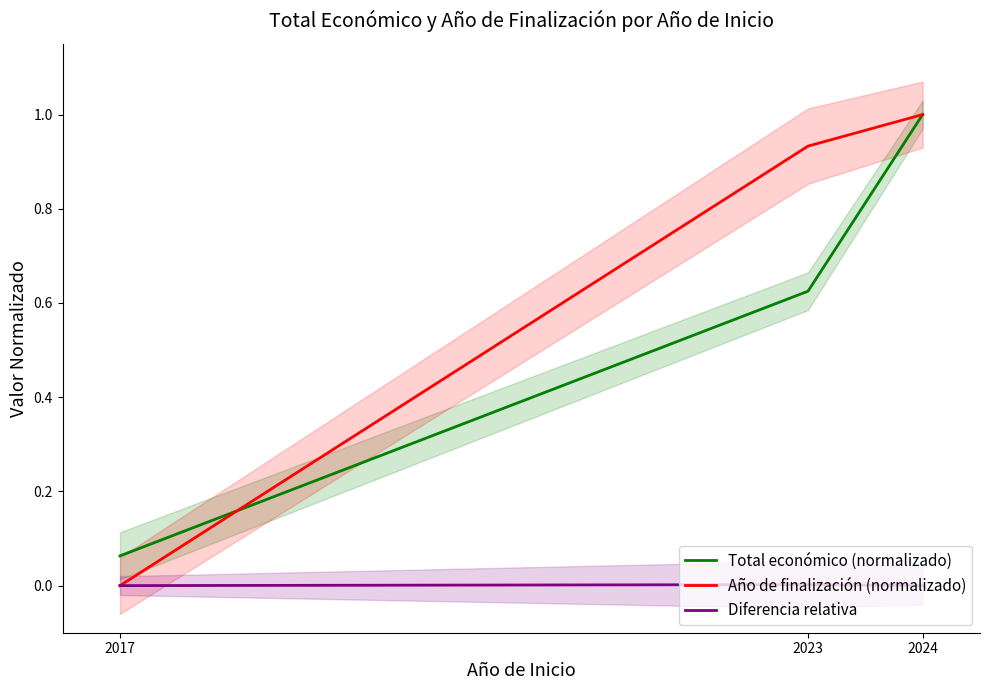

Where is Diferencia relativa nearest to the value 0?

2017